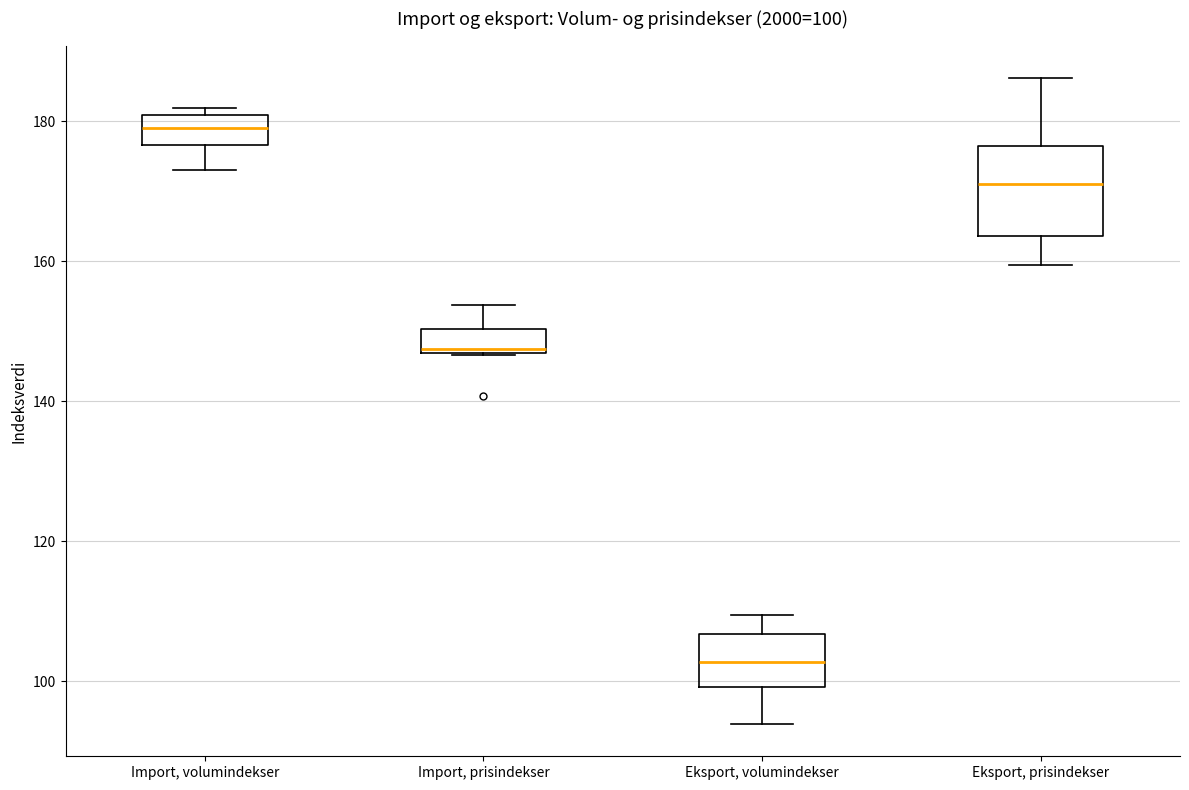

Which box has the lowest median line?

Eksport, volumindekser